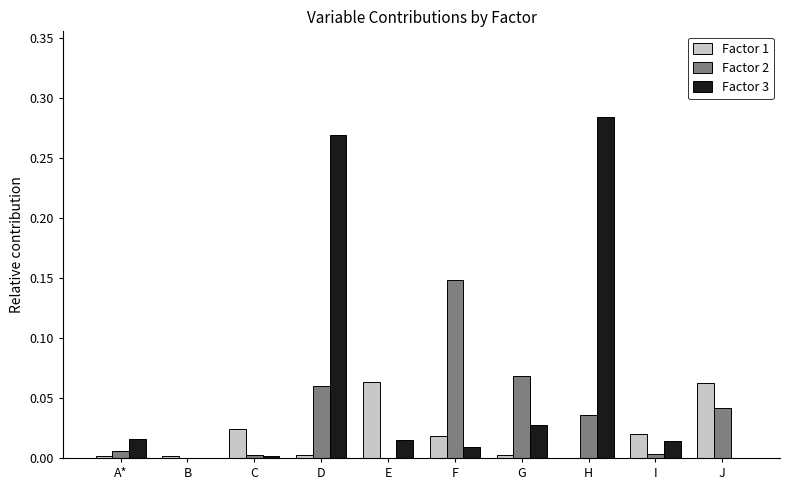

What is the sum of all Factor 2 values?

0.4